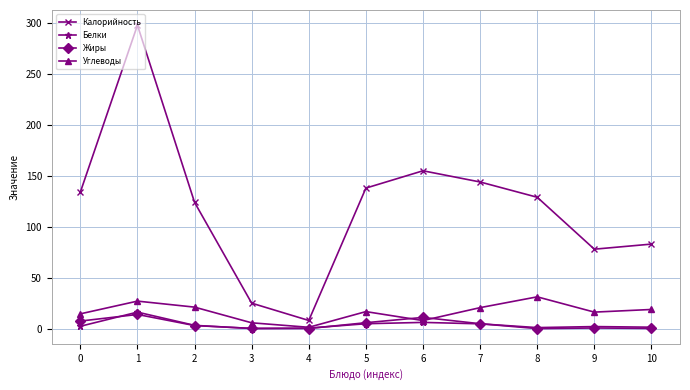

Is the value of Жиры at 5 greater than the value of Углеводы at 2?

No